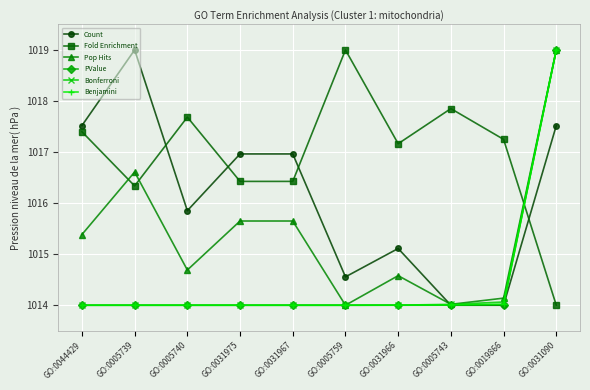

What is the label of the 10th point from the left?

GO:0031090